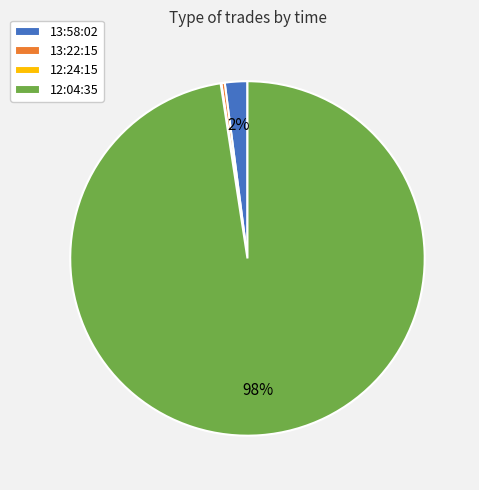

Combined, do 12:04:35 and 13:22:15 account for over 50%?

Yes